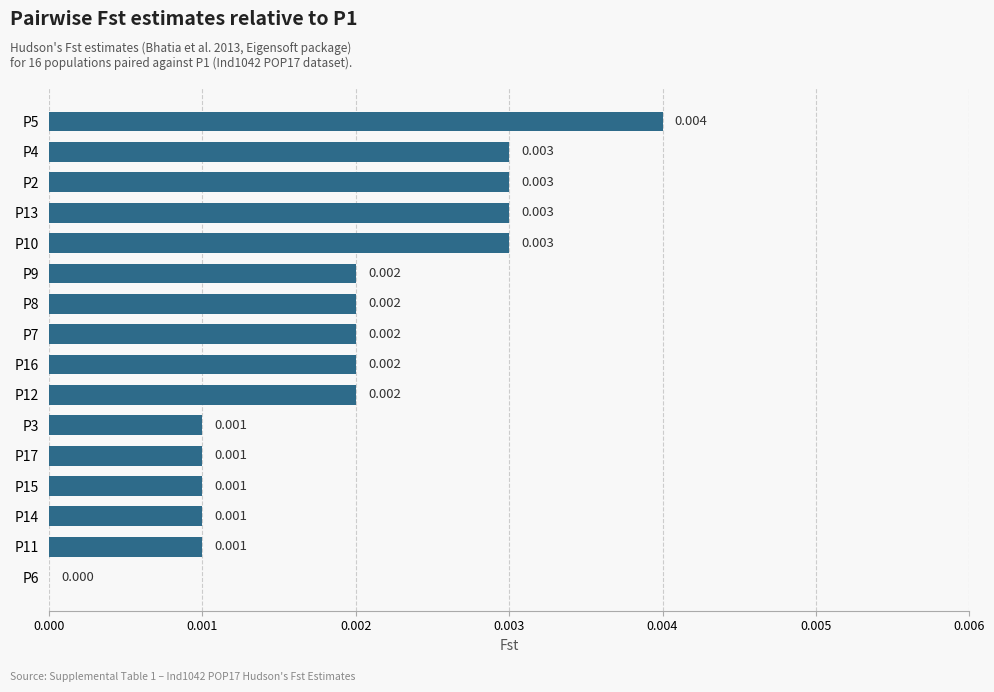

How many series are shown in this chart?

1